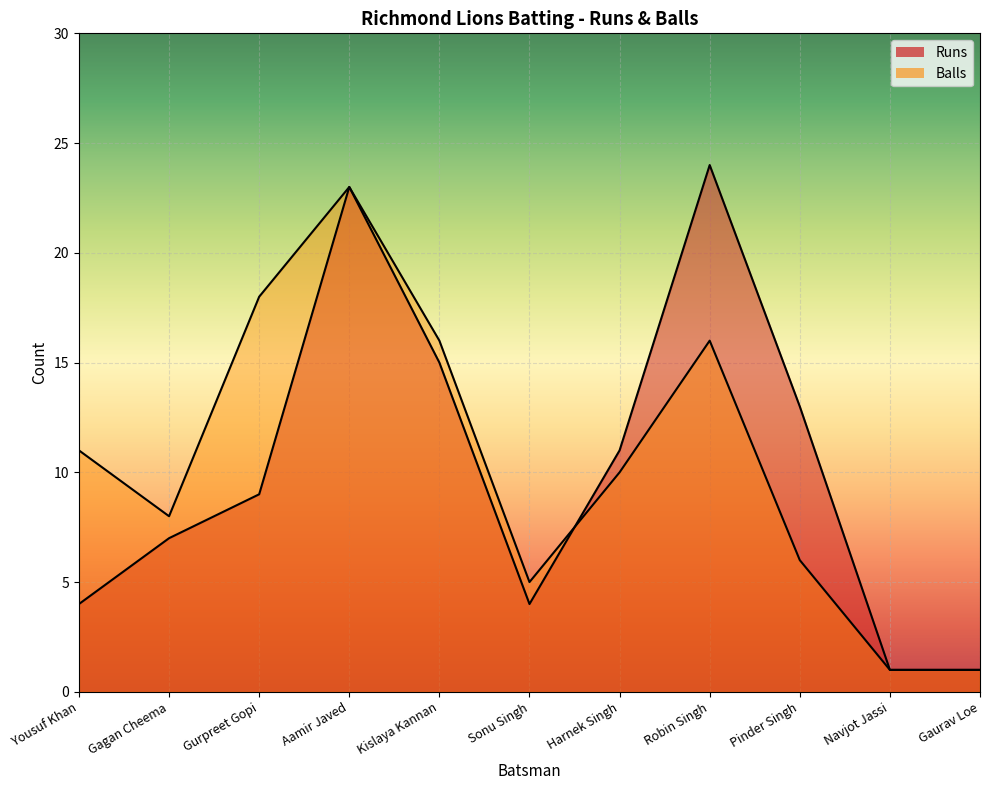

List the series in order of their overall mean, highest first.

Balls, Runs